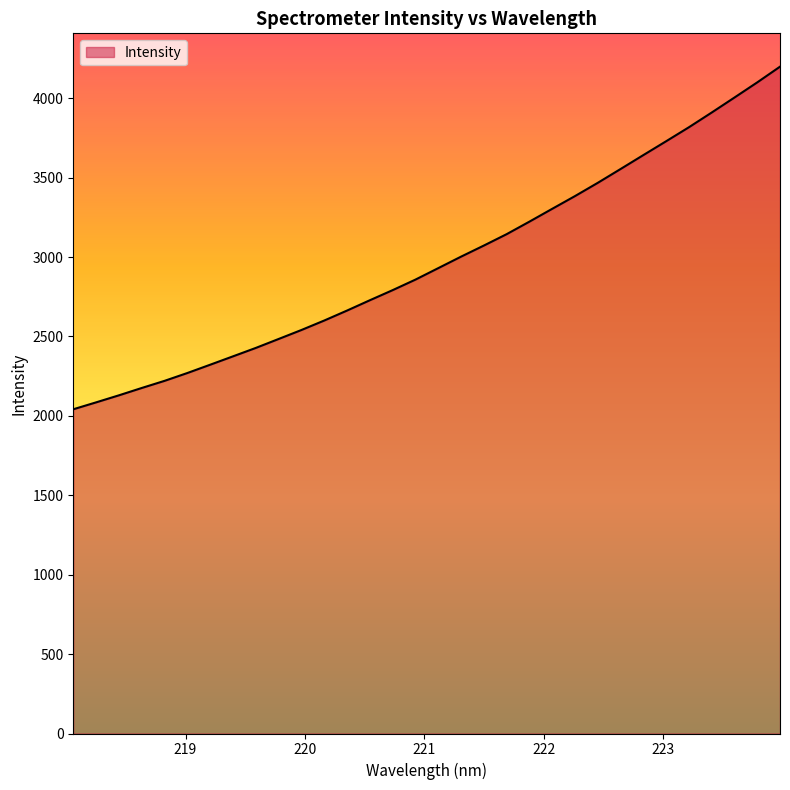

What is the difference between the maximum and second lowest values?

2113.5